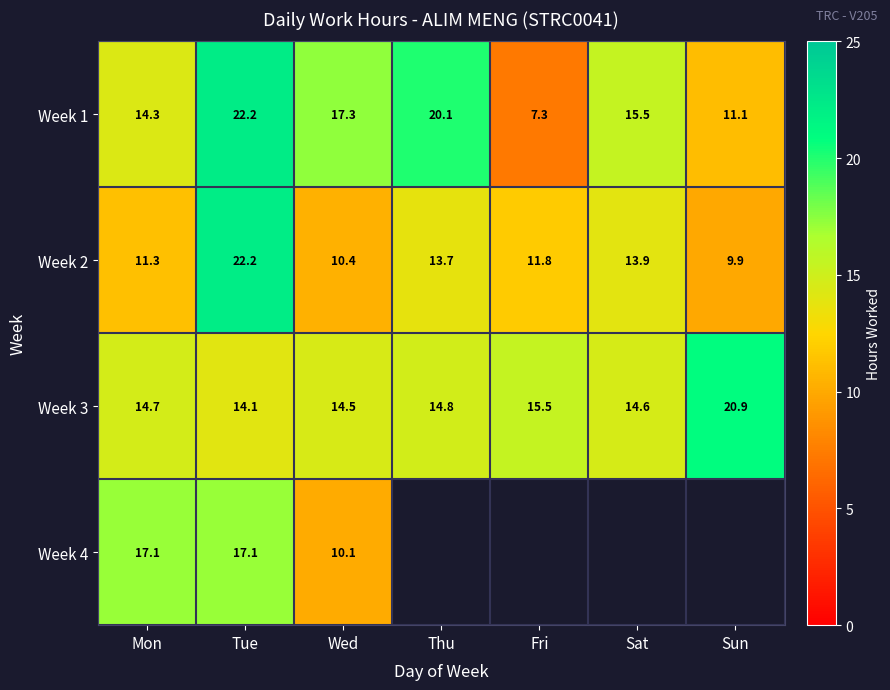

At which label does Week 2 reach its minimum?

Sun